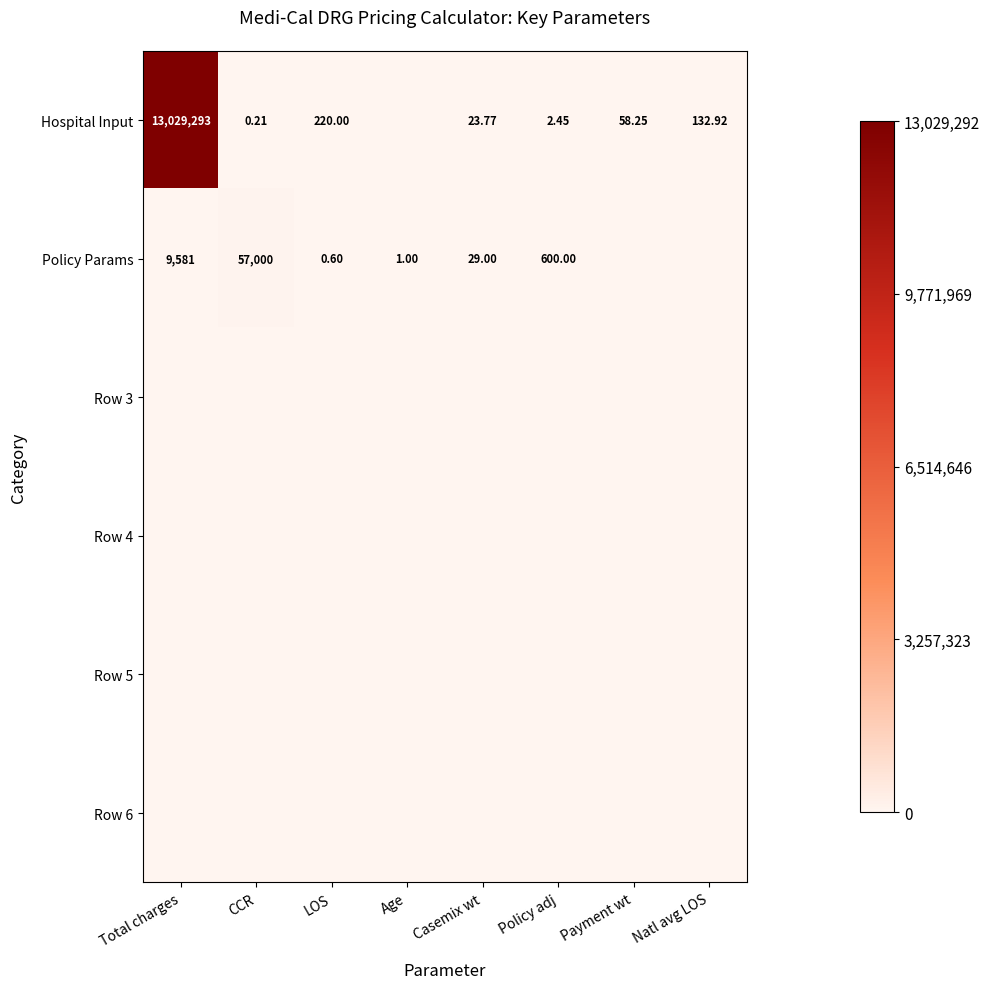

What is the total value across all series at Total charges?

13038873.8